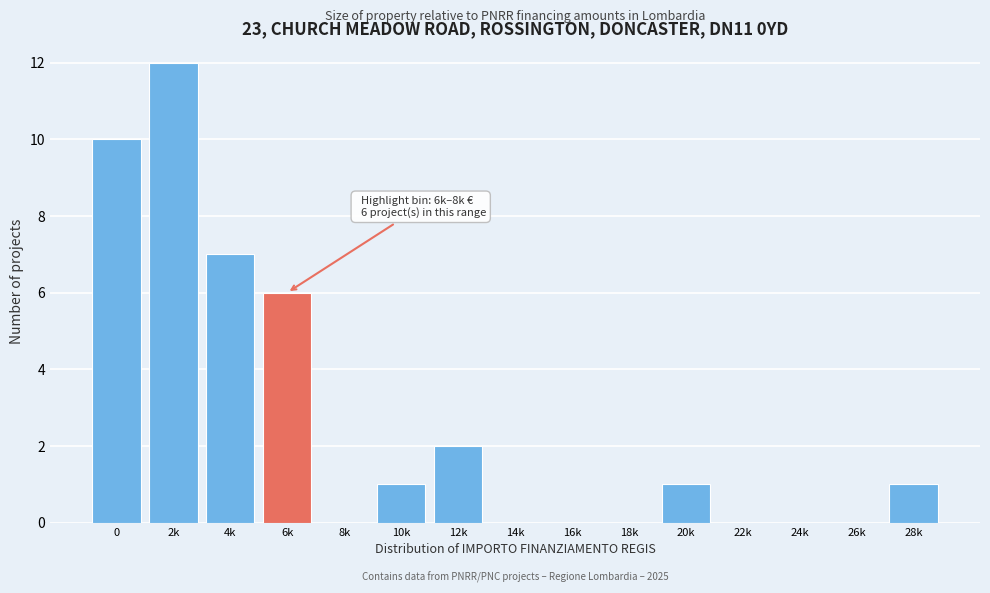

Reading left to right, what are all the values shown in this chart?

0=10	2k=12	4k=7	6k=6	8k=0	10k=1	12k=2	14k=0	16k=0	18k=0	20k=1	22k=0	24k=0	26k=0	28k=1